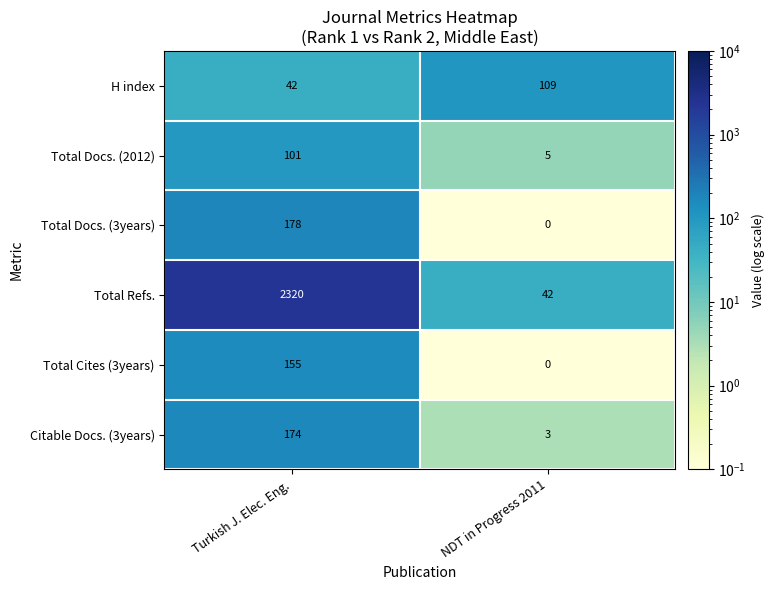

List the series in order of their peak value, lowest first.

Total Docs. (2012), H index, Total Cites (3years), Citable Docs. (3years), Total Docs. (3years), Total Refs.